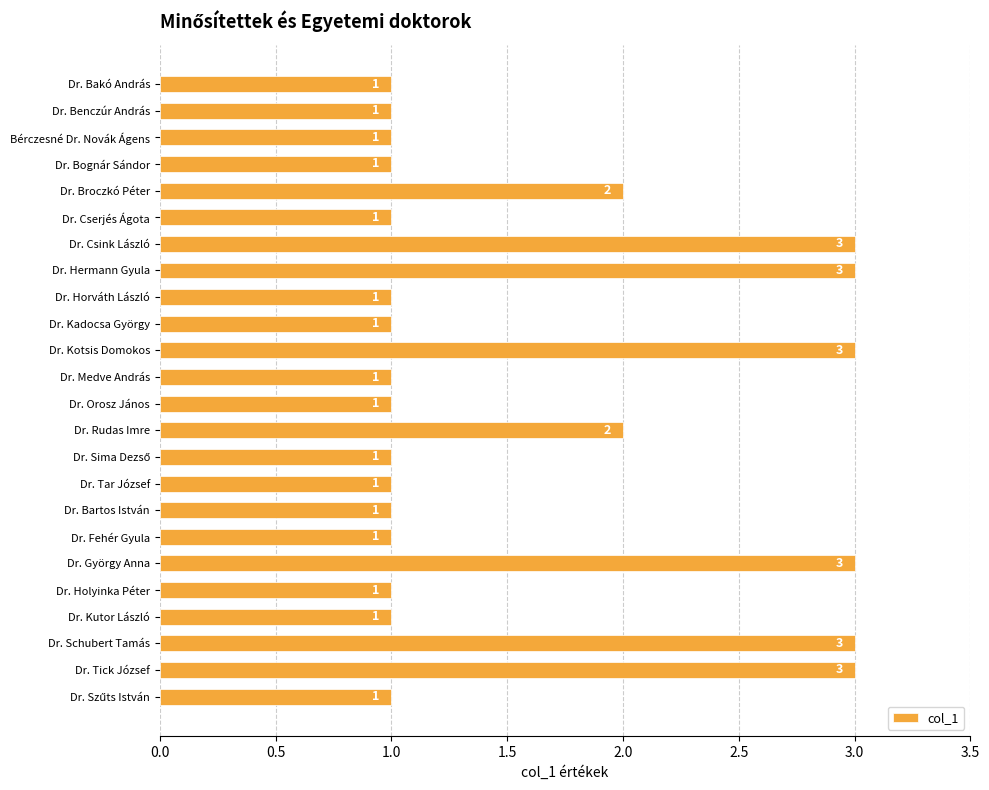

What is the label of the 7th bar from the bottom?

Dr. Fehér Gyula